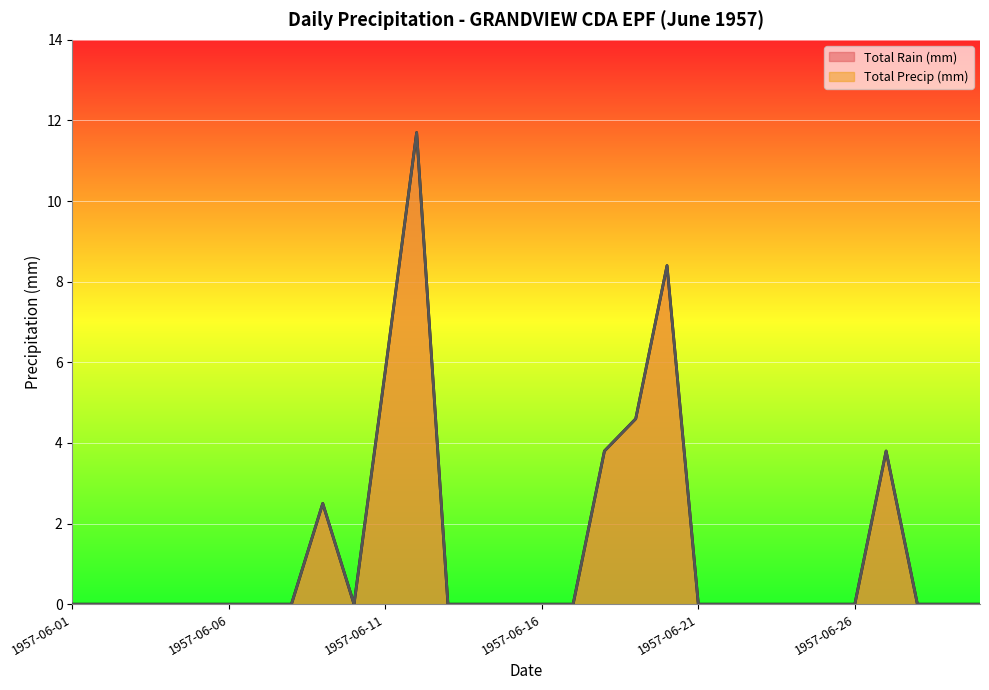

In Total Rain (mm), how many points are lower than both neighbors (excluding endpoints)?

1